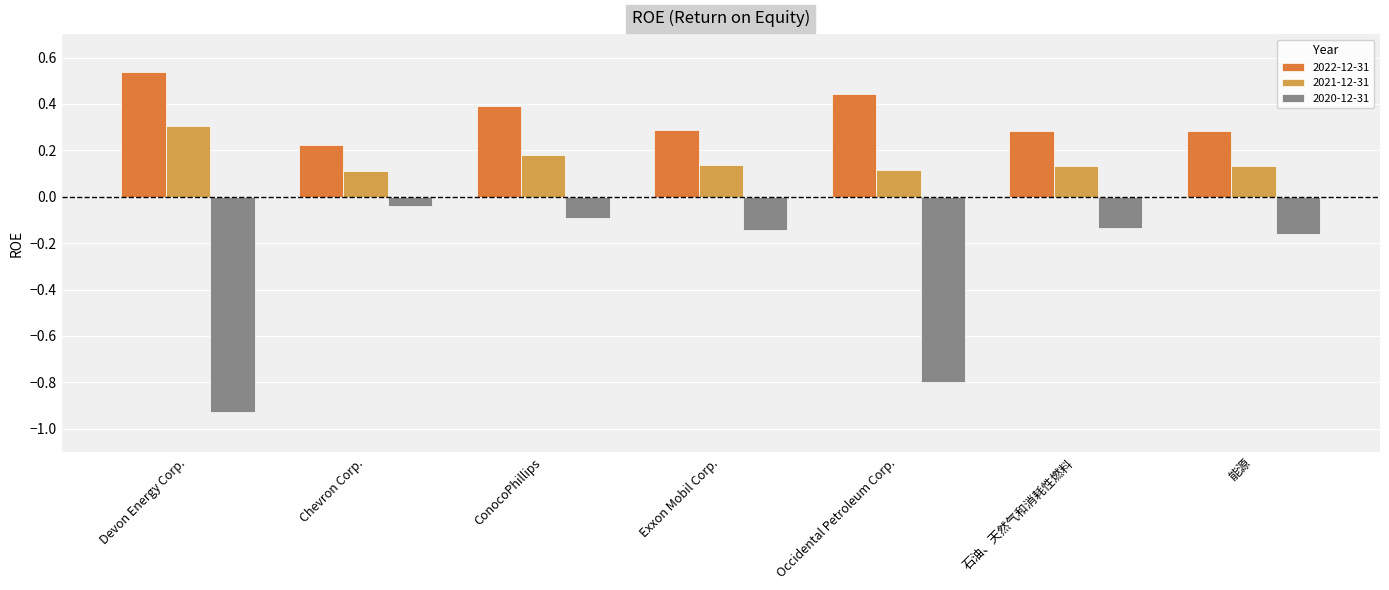

At which label is 2022-12-31 closest to 0?

Chevron Corp.